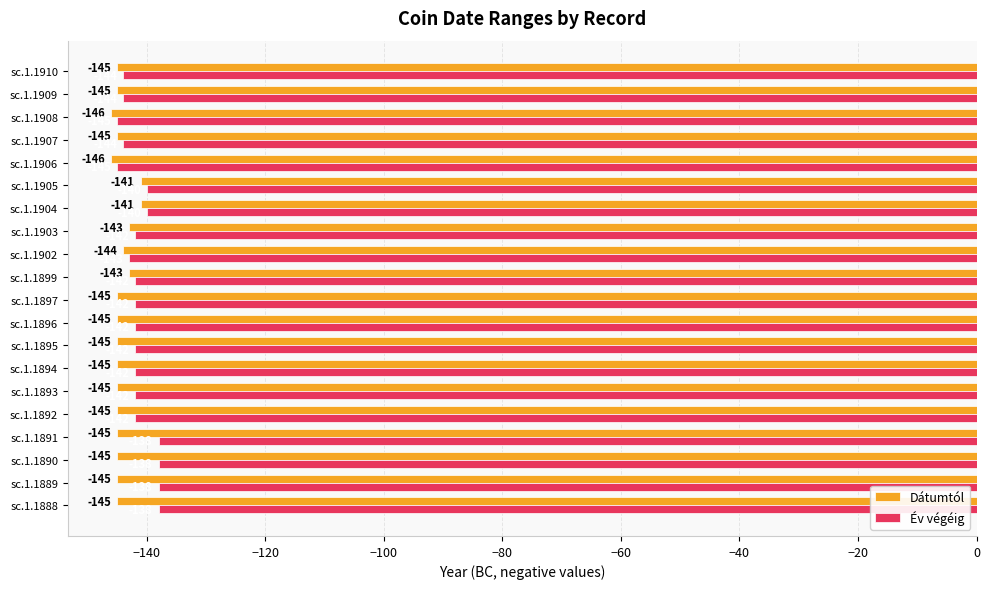

True or false: Év végéig has a value of -204 at sc.1.1904.

False